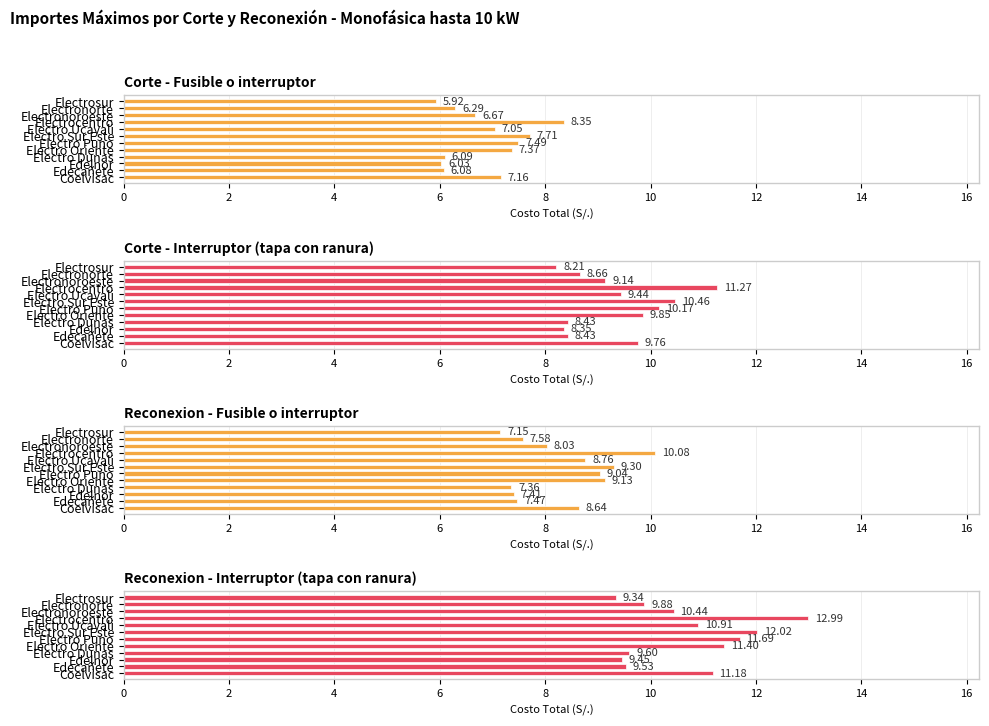

What is the average value of the Reconexion - Interruptor (tapa con ranura) series?

10.7